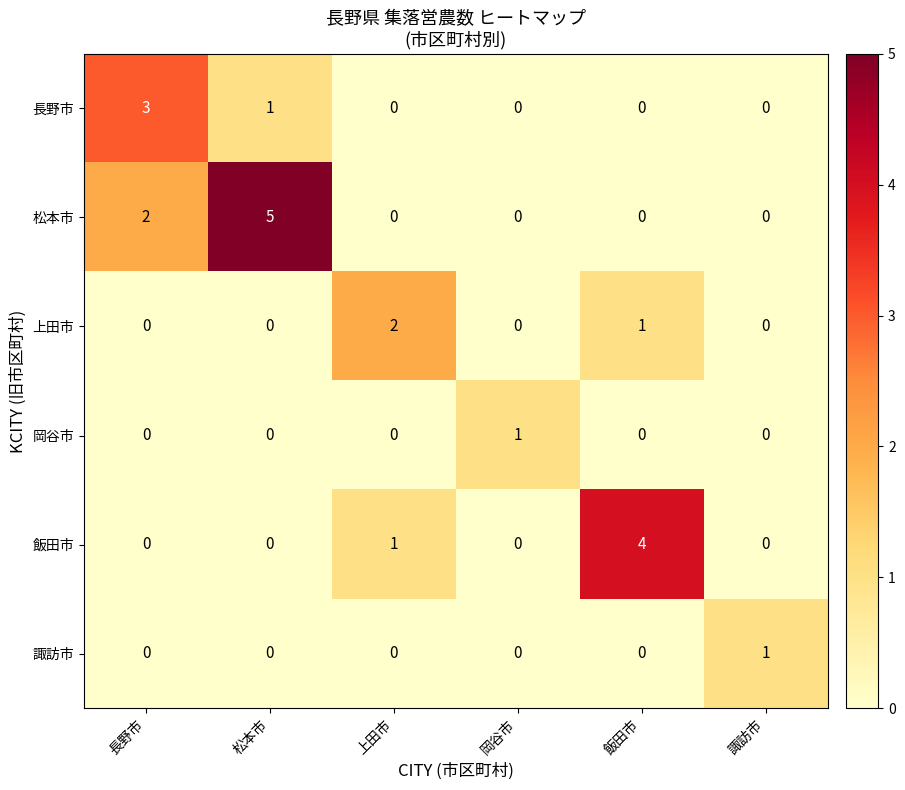

At how many categories does at least one series exceed 0?

6